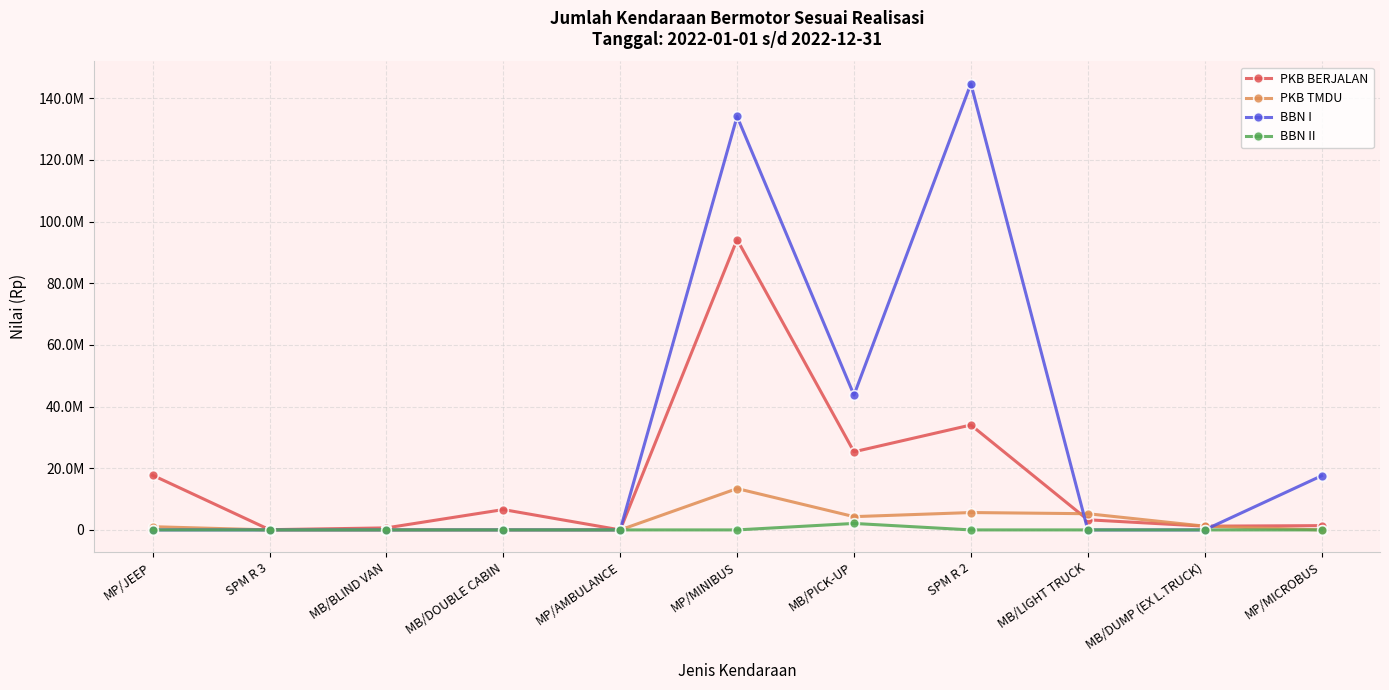

Which series has the largest total across all categories?

BBN I